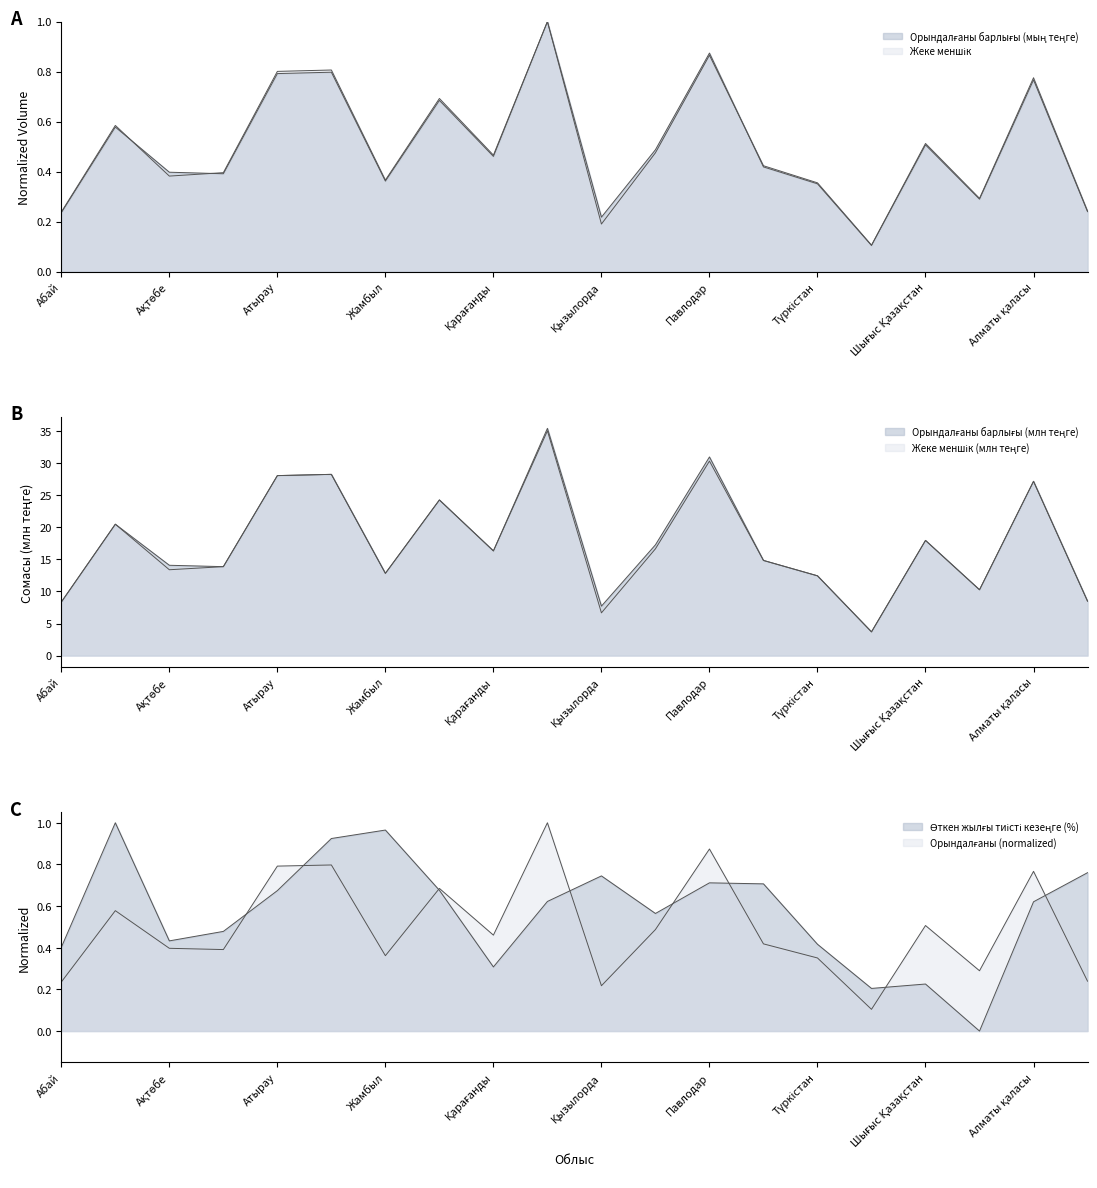

What is the label of the 20th point from the left?

Шымкент қаласы